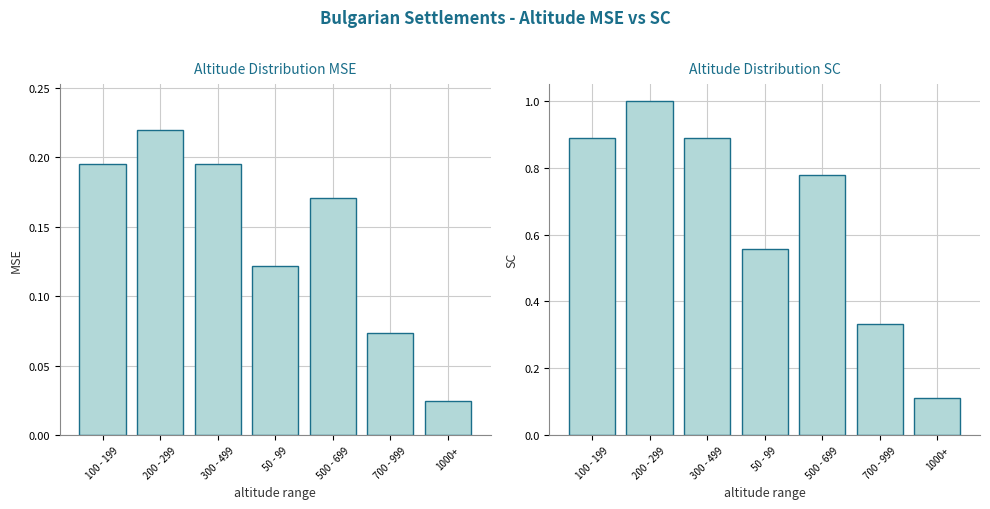

How many groups of bars are there?

7